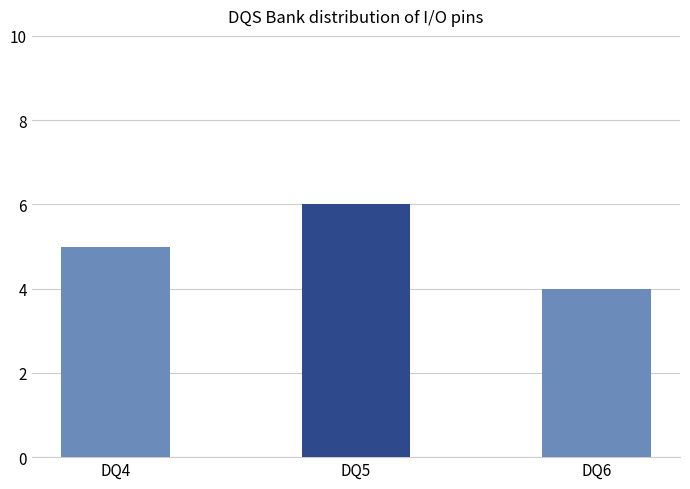

True or false: the data shows 5 at DQ4.

True